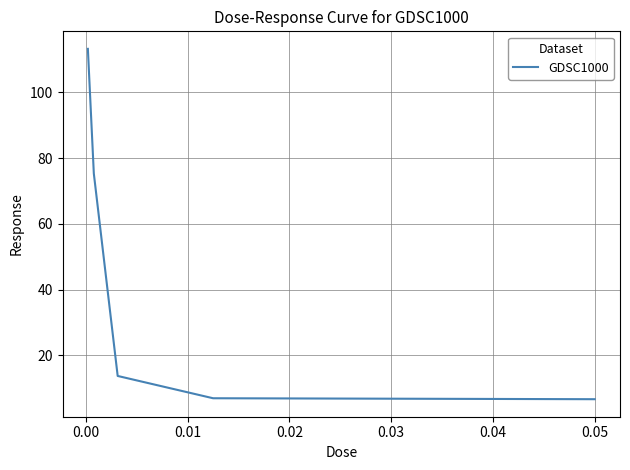

How many categories are shown in the chart?

5